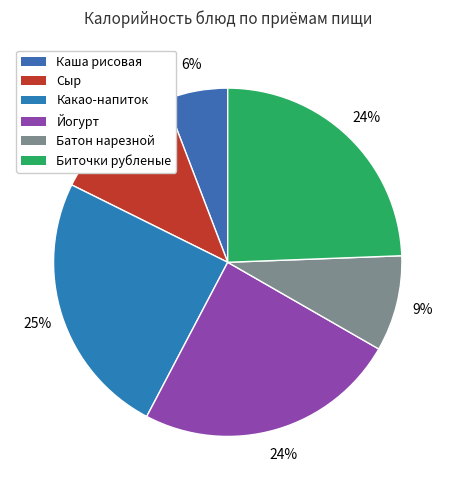

True or false: Биточки рубленые accounts for 39% of the total.

False